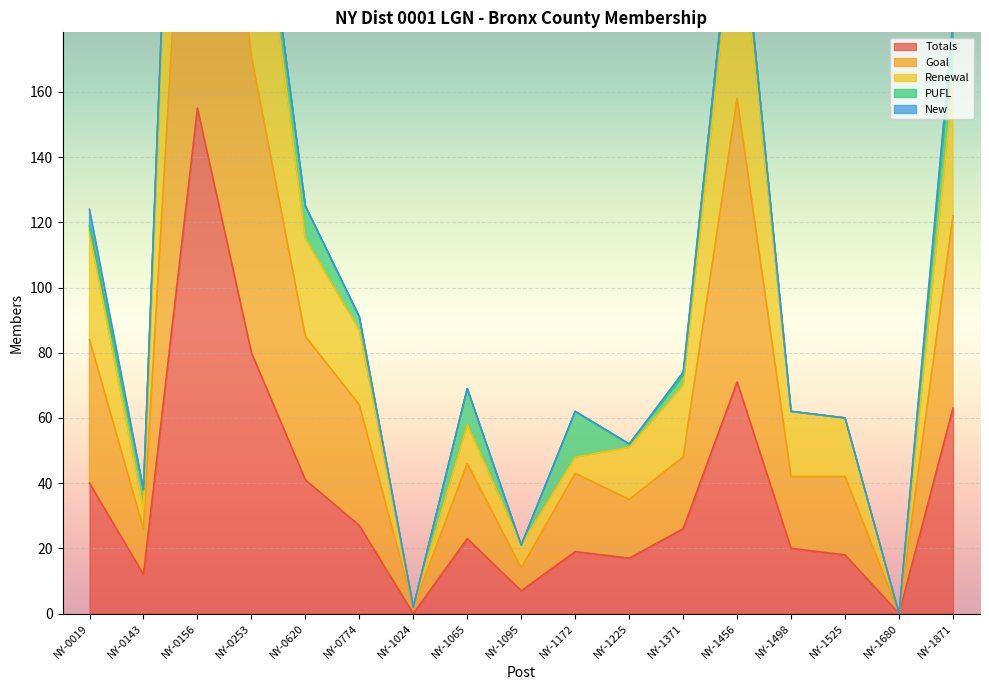

Is it true that Totals equals 63 at NY-1871?

True